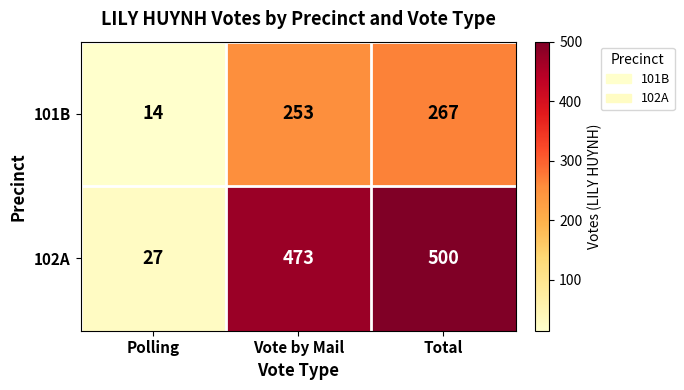

Reading right to left, list all the values displayed in this chart.

101B: 267	253	14
102A: 500	473	27